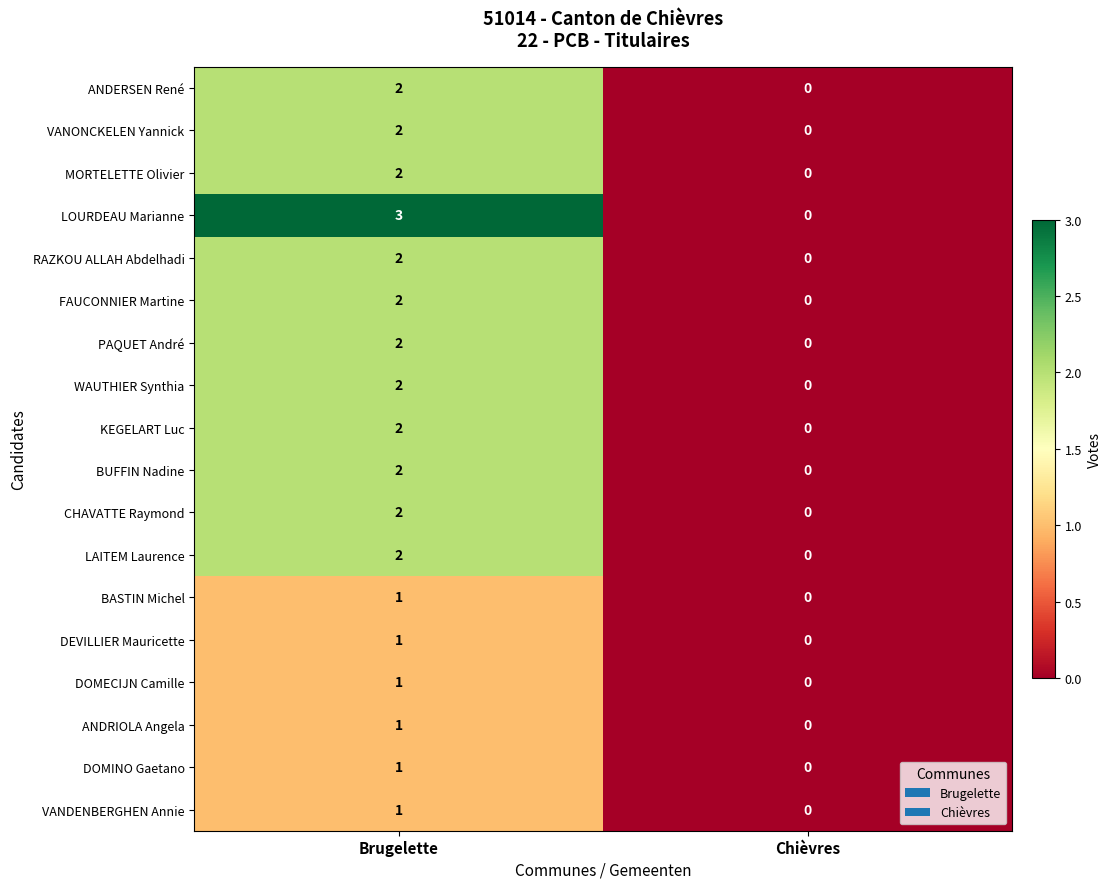

Rank the categories by FAUCONNIER Martine value from lowest to highest.

Chièvres, Brugelette